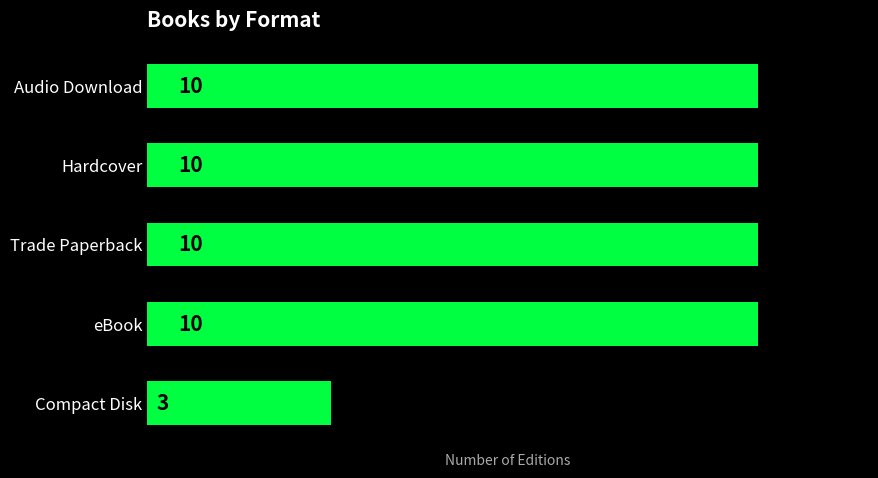

At which label is the value closest to 6?

Compact Disk